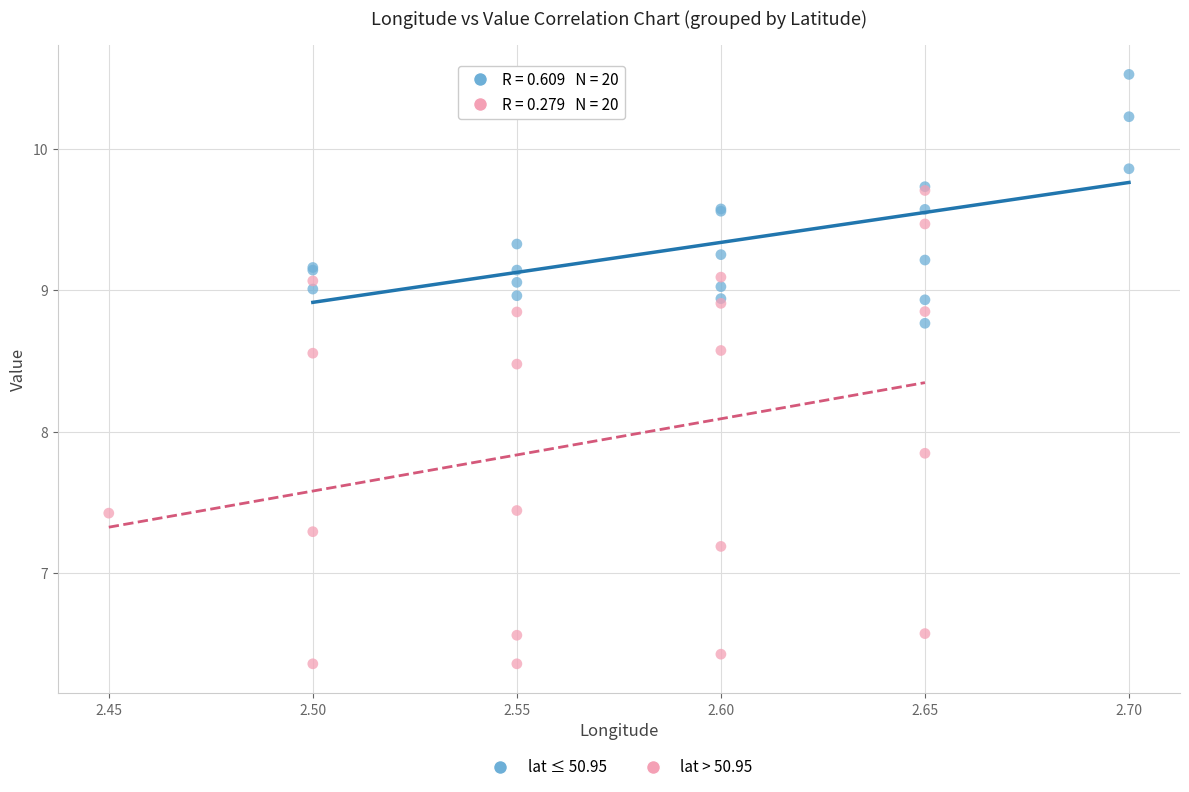

Which series reaches the minimum Y coordinate?

lat > 50.95